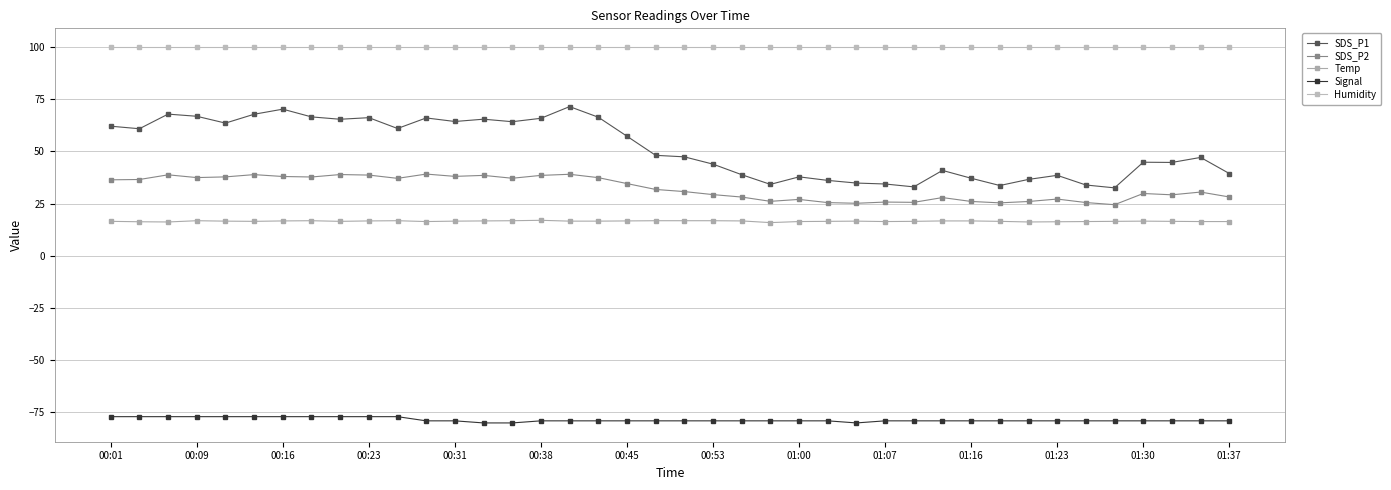

How many series are shown in this chart?

5